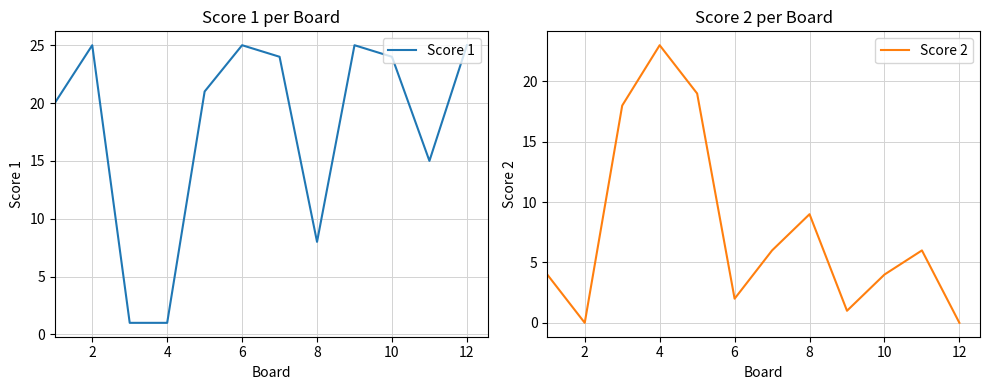

What is the minimum value for Score 1?

1